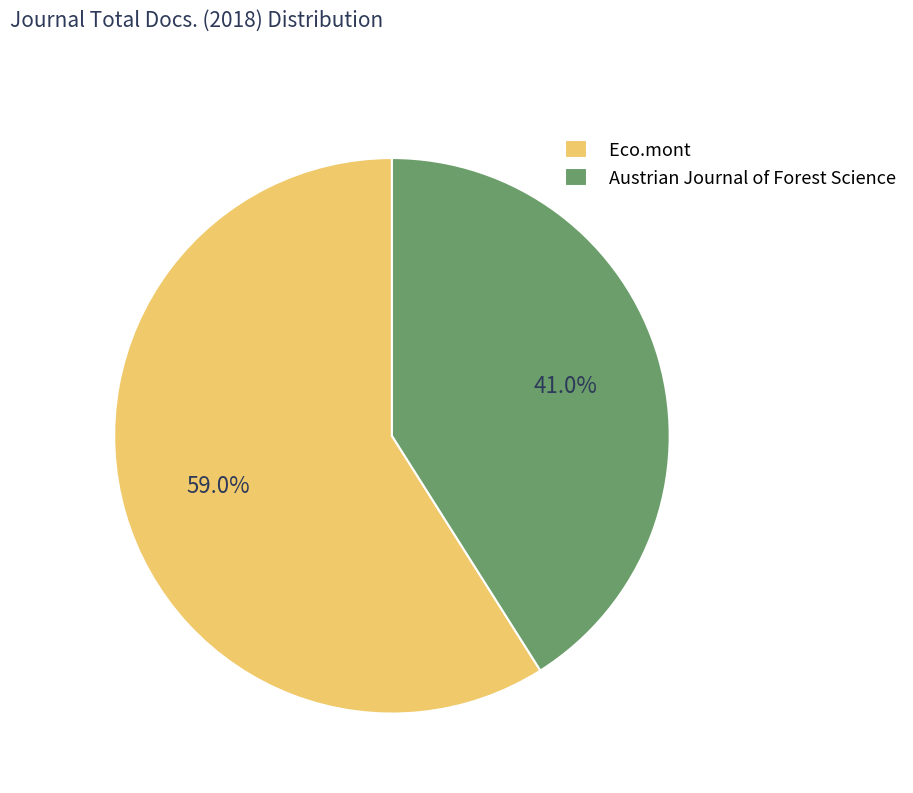

What is the ratio of the value at Austrian Journal of Forest Science to the value at Eco.mont?

0.7